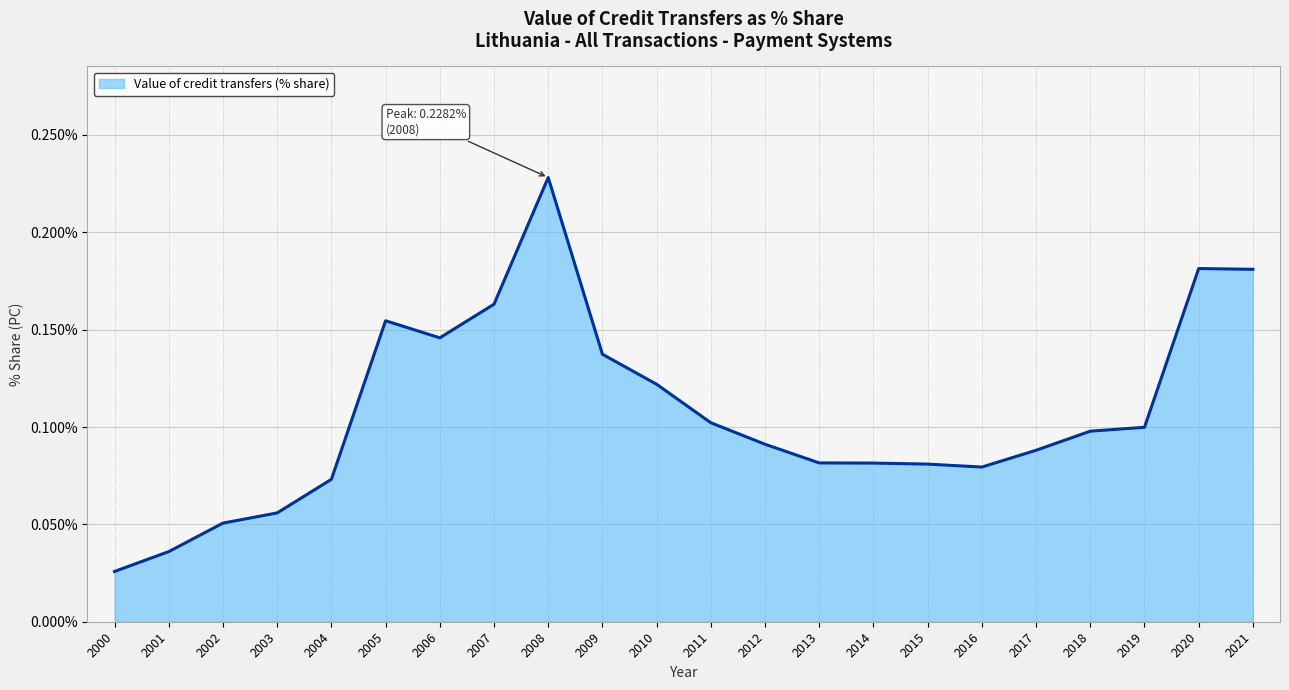

Is it true that the value at 2004 is 0.1?

True